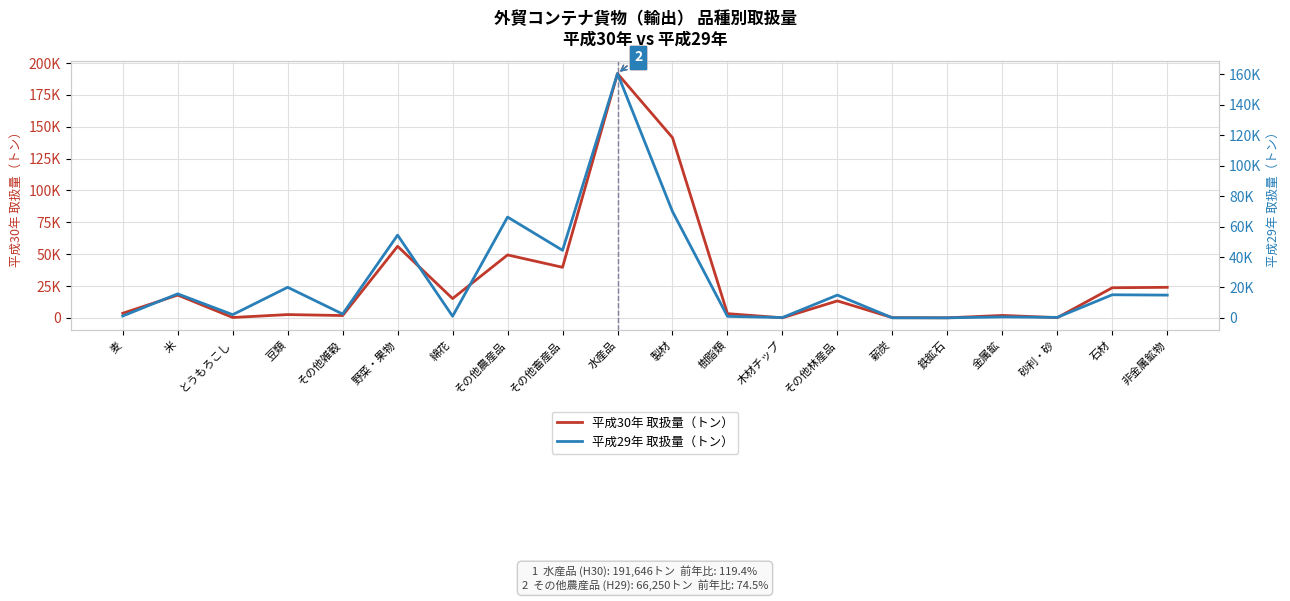

List the labels in order of 平成29年 取扱量（トン） value, smallest first.

鉄鉱石, 薪炭, 木材チップ, 砂利・砂, 金属鉱, 樹脂類, 綿花, 麦, とうもろこし, その他雑穀, 非金属鉱物, その他林産品, 石材, 米, 豆類, その他畜産品, 野菜・果物, その他農産品, 製材, 水産品